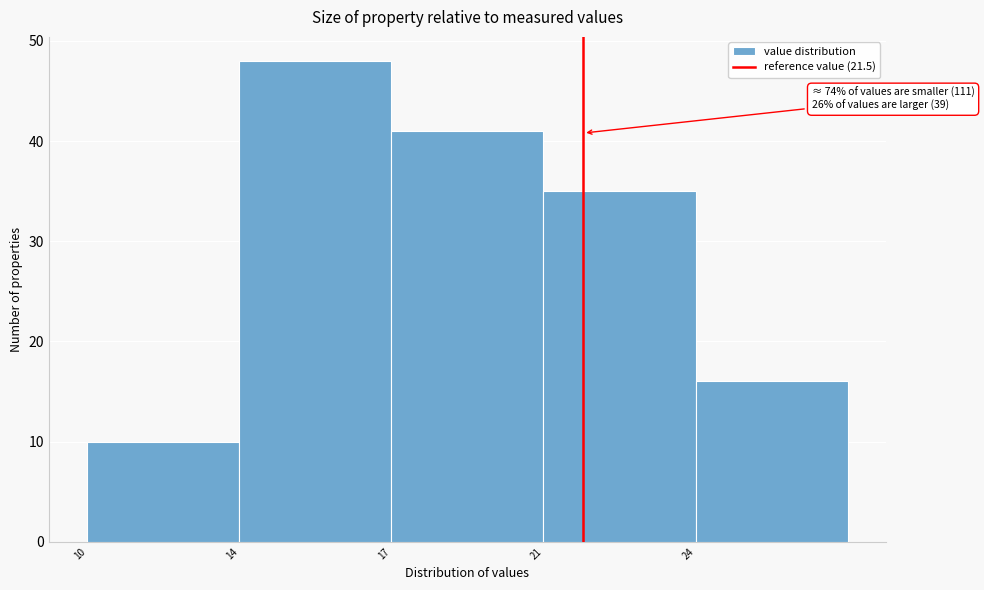

Reading left to right, list all the values displayed in this chart.

10	48	41	35	16